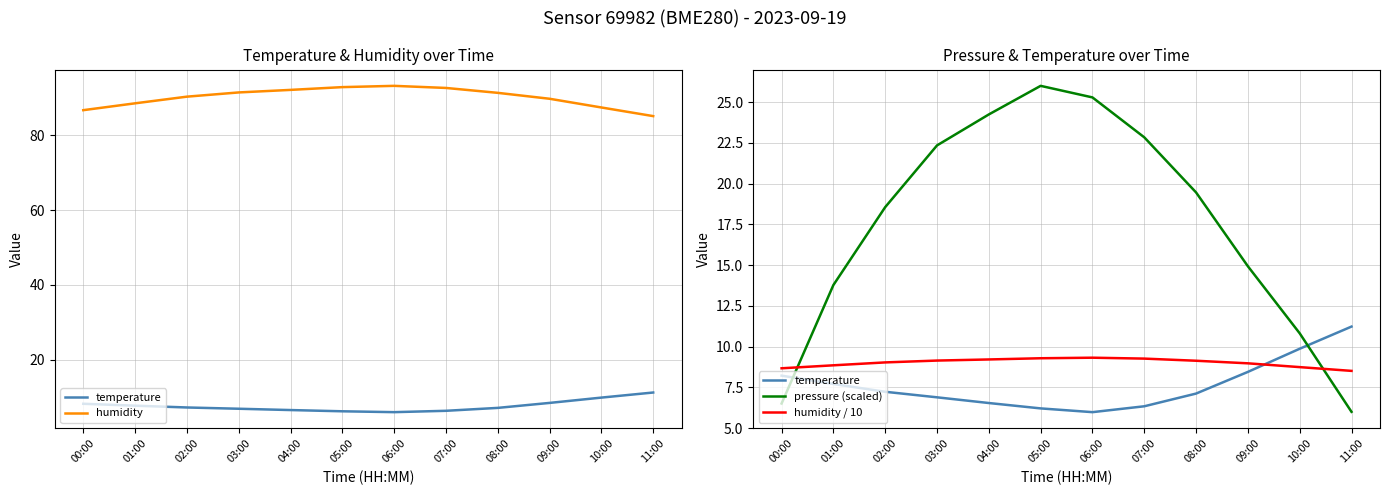

Reading right to left, list all the values displayed in this chart.

temperature: 11.2	9.9	8.4	7.1	6.3	6.0	6.2	6.5	6.9	7.2	7.7	8.2
humidity: 85.1	87.4	89.8	91.3	92.7	93.2	92.9	92.1	91.5	90.3	88.5	86.7
pressure (scaled): 6.0	10.8	14.9	19.5	22.8	25.3	26.0	24.2	22.3	18.6	13.8	6.5
humidity / 10: 8.5	8.7	9.0	9.1	9.3	9.3	9.3	9.2	9.1	9.0	8.9	8.7